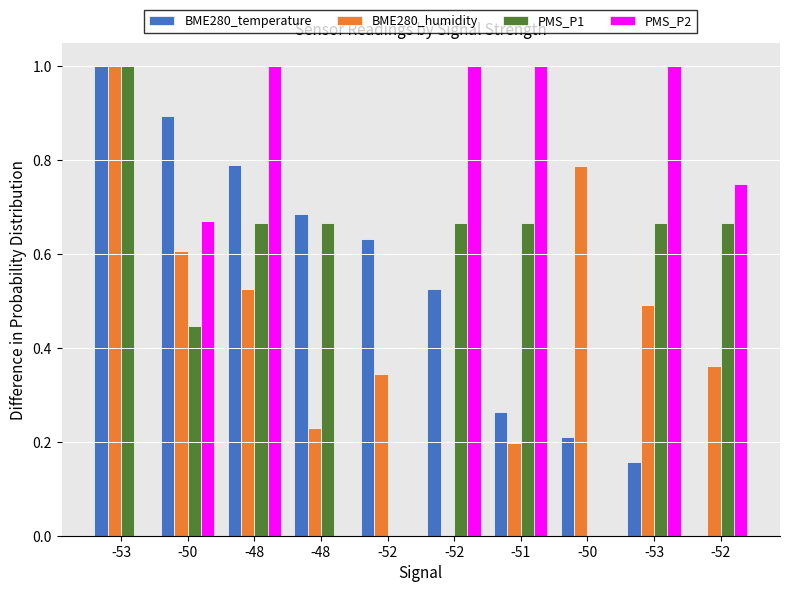

True or false: PMS_P2 has a value of 1.7 at -52.

False